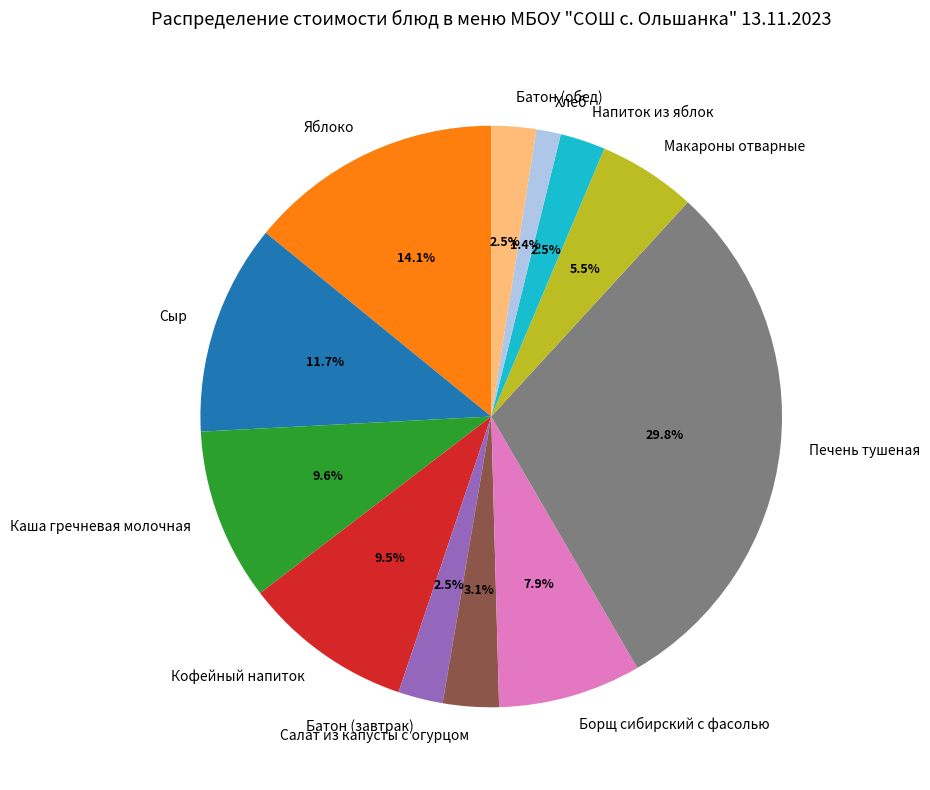

Is Сыр the majority of the pie?

No